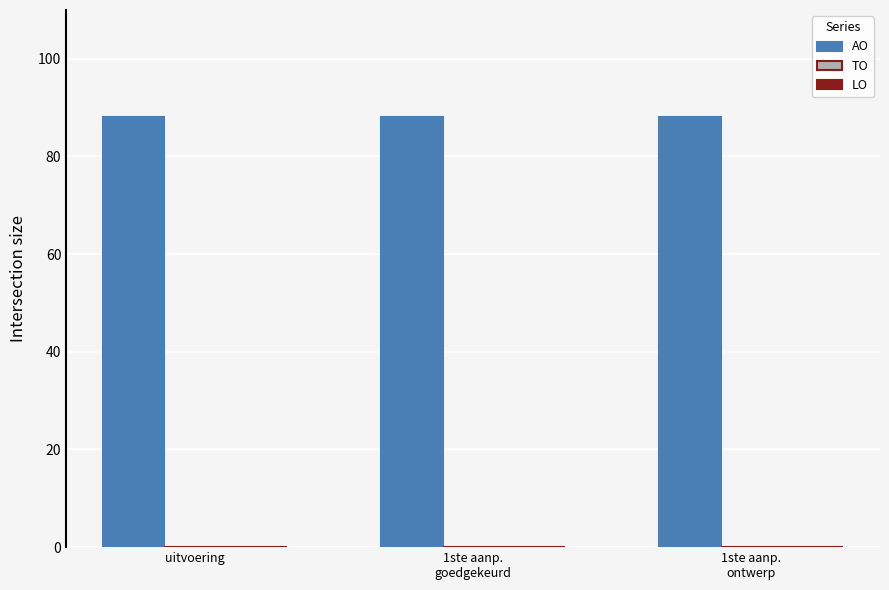

How many groups of bars are there?

3